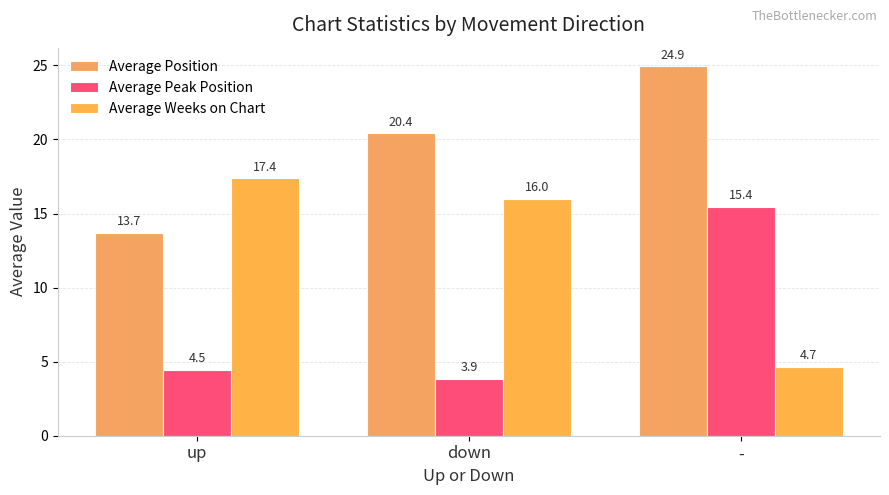

Which category has the lowest value in the Average Weeks on Chart series?

-